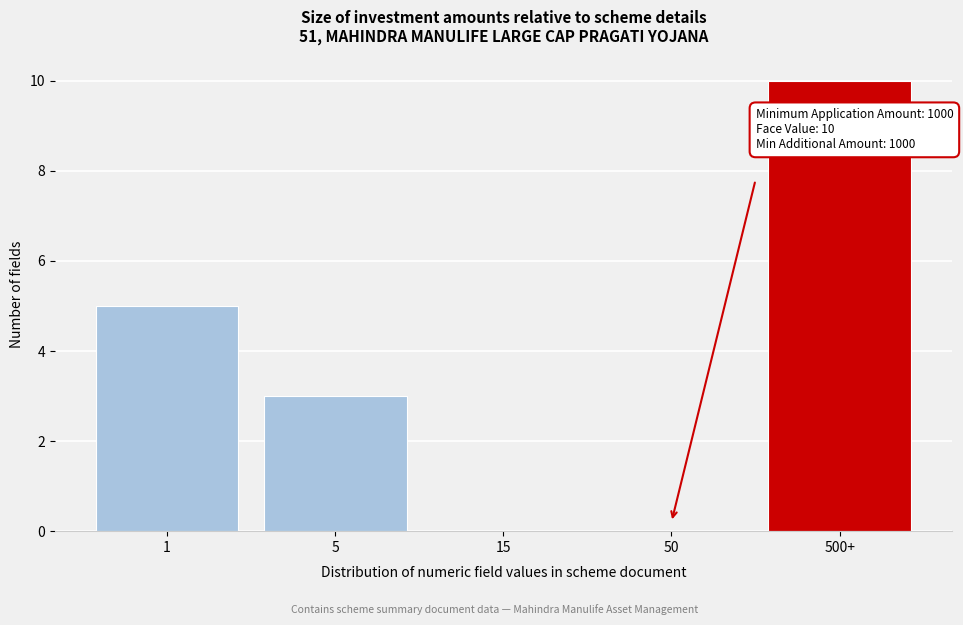

Reading left to right, list all the values displayed in this chart.

1=5	5=3	15=0	50=0	500+=10